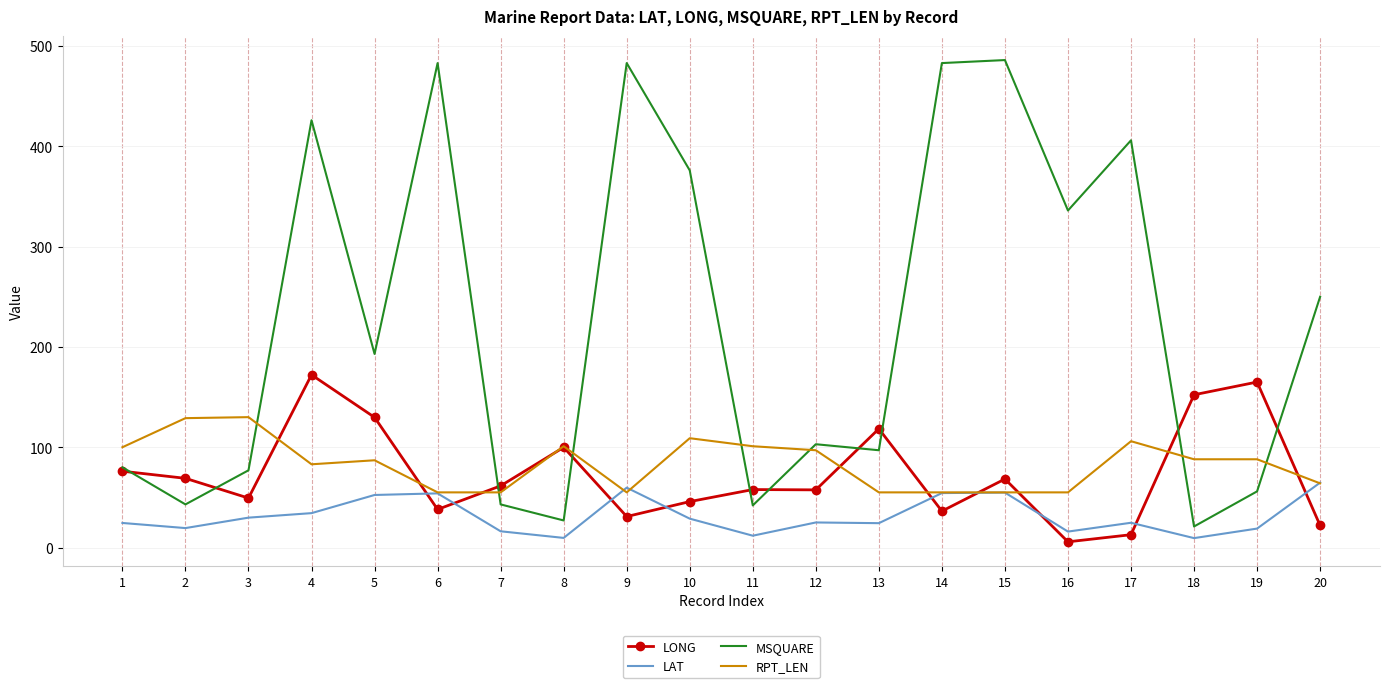

What are all the series names shown in the legend?

LONG, LAT, MSQUARE, RPT_LEN